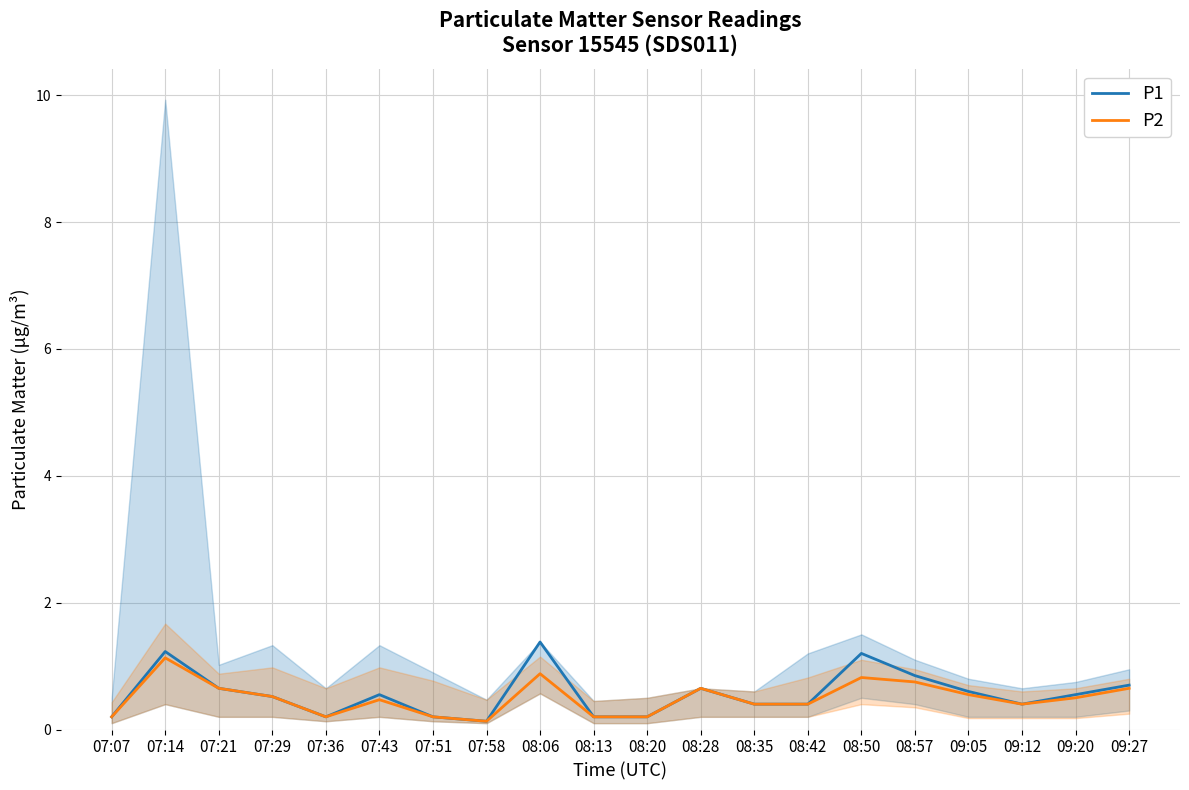

What position from the left is 08:06?

9